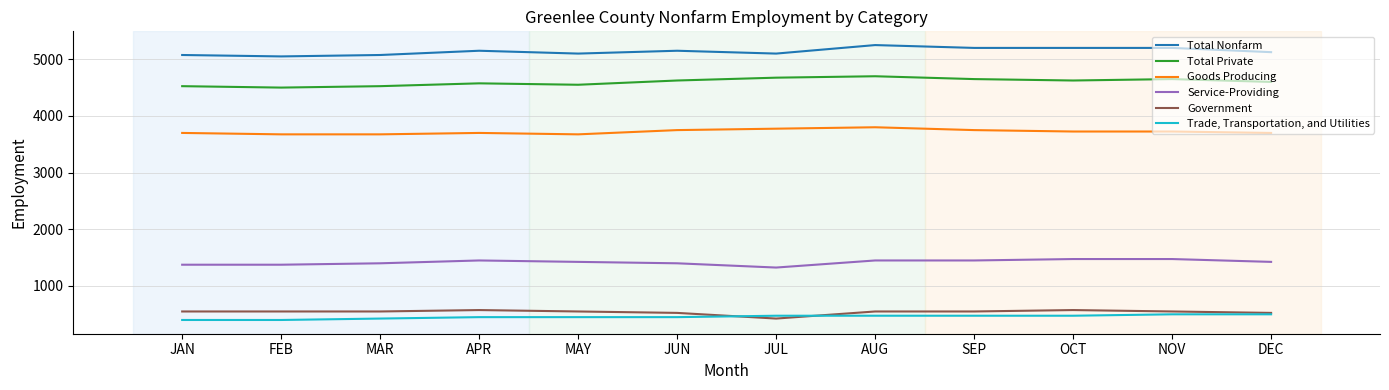

True or false: Trade, Transportation, and Utilities and Government cross at least once.

True